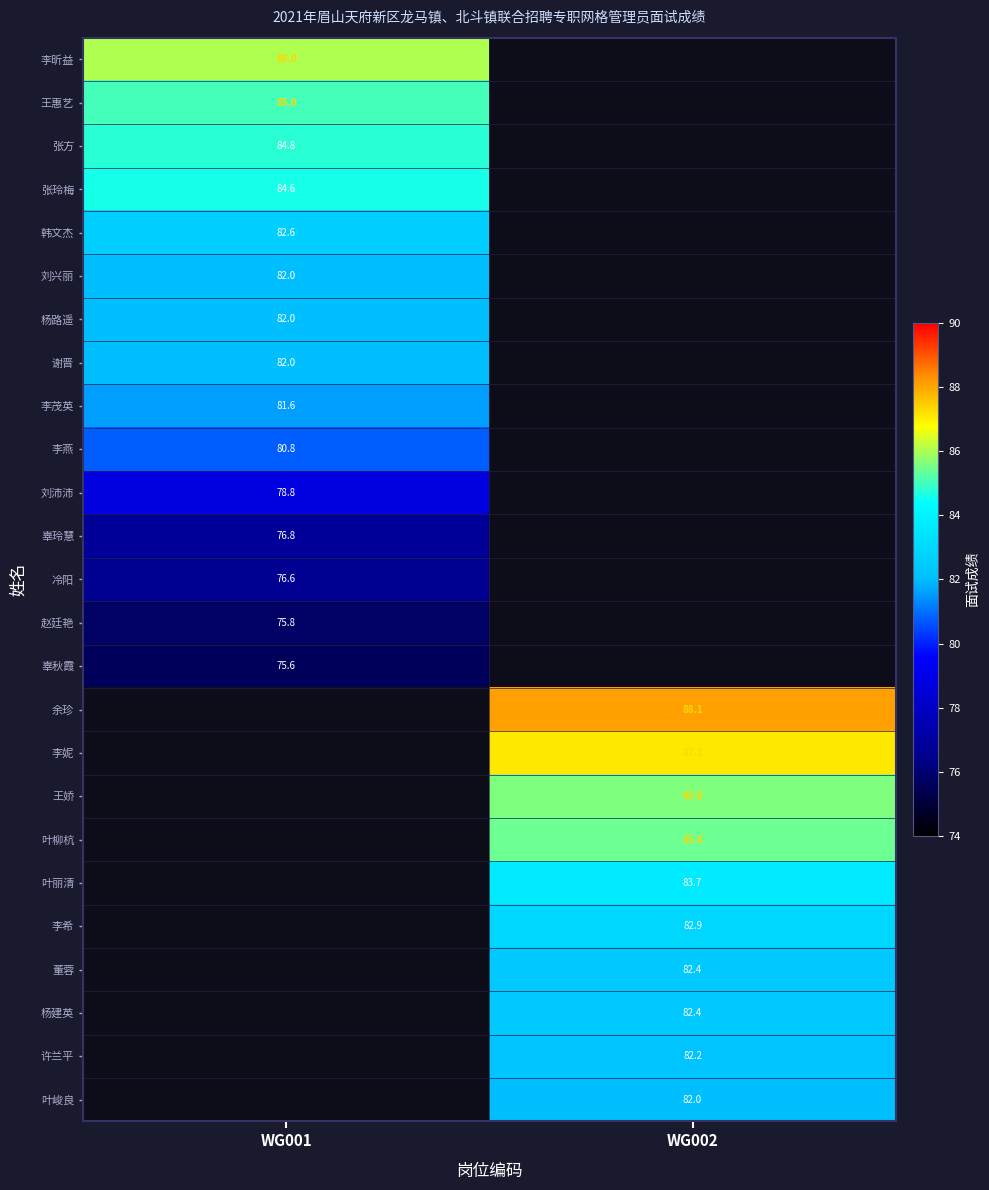

True or false: 李妮 has a value of 53.9 at WG002.

False